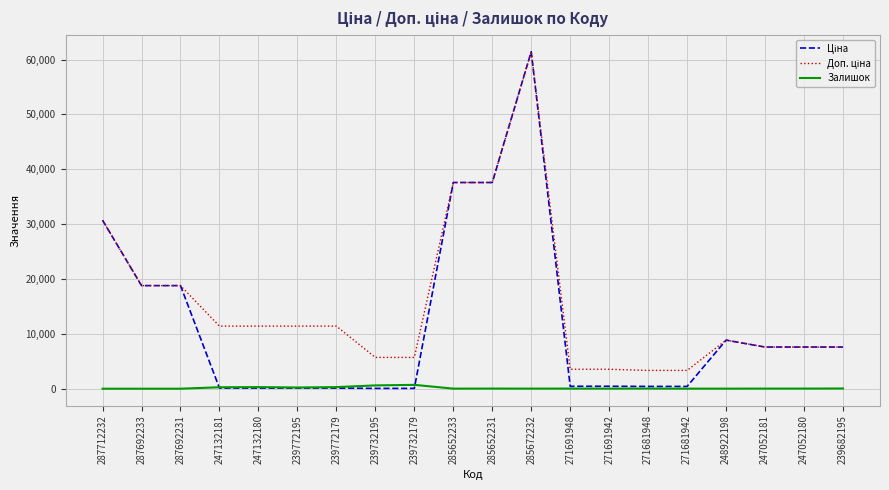

What is the total value across all series at 287692233?

37593.6